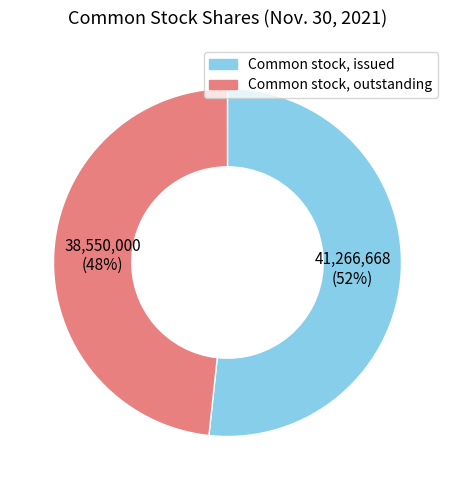

What percentage is the Common stock, issued slice, to the nearest percent?

52%